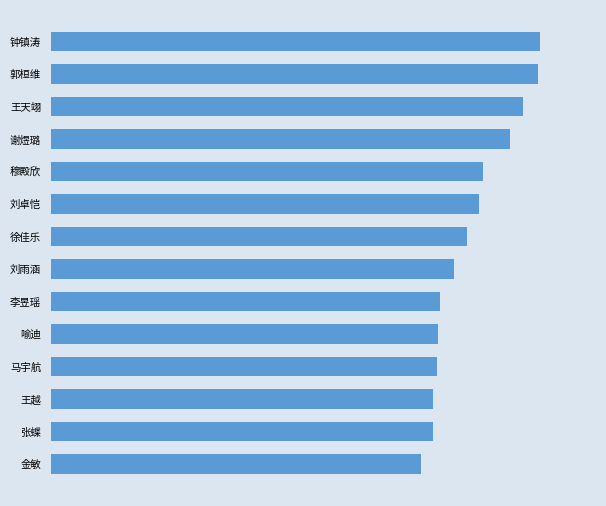

Does the chart contain any negative values?

No